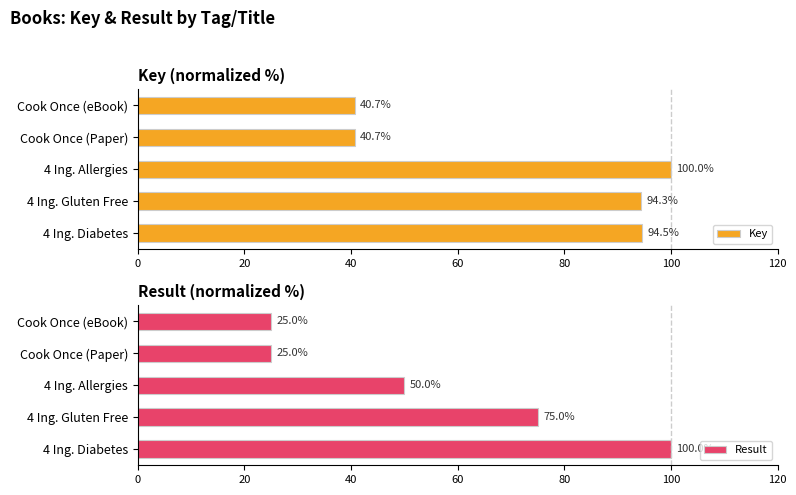

Are the bars horizontal?

Yes